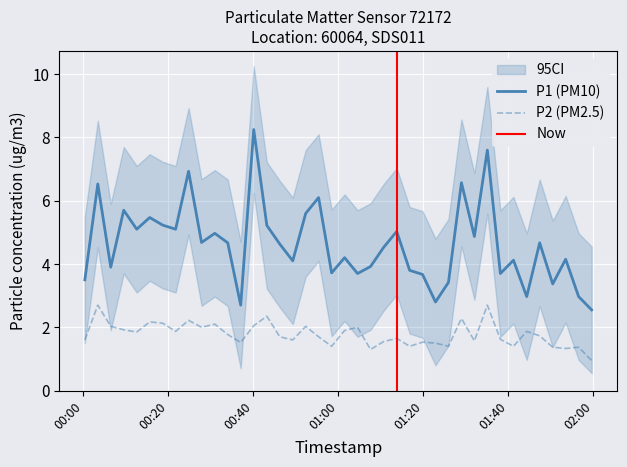

Reading left to right, list all the values displayed in this chart.

P1: 2023-03-14T00:00:19=3.5	2023-03-14T00:03:22=6.5	2023-03-14T00:06:25=3.9	2023-03-14T00:09:28=5.7	2023-03-14T00:12:32=5.1	2023-03-14T00:15:35=5.5	2023-03-14T00:18:38=5.2	2023-03-14T00:21:41=5.1	2023-03-14T00:24:44=6.9	2023-03-14T00:27:47=4.7	2023-03-14T00:30:54=5.0	2023-03-14T00:33:57=4.7	2023-03-14T00:37:00=2.7	2023-03-14T00:40:04=8.2	2023-03-14T00:43:09=5.2	2023-03-14T00:46:12=4.6	2023-03-14T00:49:15=4.1	2023-03-14T00:52:18=5.6	2023-03-14T00:55:20=6.1	2023-03-14T00:58:24=3.7	2023-03-14T01:01:27=4.2	2023-03-14T01:04:30=3.7	2023-03-14T01:07:33=3.9	2023-03-14T01:10:40=4.5	2023-03-14T01:13:43=5.0	2023-03-14T01:16:46=3.8	2023-03-14T01:19:48=3.7	2023-03-14T01:22:51=2.8	2023-03-14T01:25:54=3.4	2023-03-14T01:28:57=6.6	2023-03-14T01:32:00=4.9	2023-03-14T01:35:03=7.6	2023-03-14T01:38:07=3.7	2023-03-14T01:41:12=4.1	2023-03-14T01:44:19=3.0	2023-03-14T01:47:22=4.7	2023-03-14T01:50:26=3.4	2023-03-14T01:53:29=4.2	2023-03-14T01:56:32=3.0	2023-03-14T01:59:36=2.5
P2: 2023-03-14T00:00:19=1.6	2023-03-14T00:03:22=2.7	2023-03-14T00:06:25=2.0	2023-03-14T00:09:28=1.9	2023-03-14T00:12:32=1.9	2023-03-14T00:15:35=2.2	2023-03-14T00:18:38=2.1	2023-03-14T00:21:41=1.9	2023-03-14T00:24:44=2.2	2023-03-14T00:27:47=2.0	2023-03-14T00:30:54=2.1	2023-03-14T00:33:57=1.8	2023-03-14T00:37:00=1.5	2023-03-14T00:40:04=2.0	2023-03-14T00:43:09=2.4	2023-03-14T00:46:12=1.7	2023-03-14T00:49:15=1.6	2023-03-14T00:52:18=2.0	2023-03-14T00:55:20=1.7	2023-03-14T00:58:24=1.4	2023-03-14T01:01:27=1.9	2023-03-14T01:04:30=2.0	2023-03-14T01:07:33=1.3	2023-03-14T01:10:40=1.6	2023-03-14T01:13:43=1.6	2023-03-14T01:16:46=1.4	2023-03-14T01:19:48=1.5	2023-03-14T01:22:51=1.5	2023-03-14T01:25:54=1.4	2023-03-14T01:28:57=2.3	2023-03-14T01:32:00=1.6	2023-03-14T01:35:03=2.7	2023-03-14T01:38:07=1.6	2023-03-14T01:41:12=1.4	2023-03-14T01:44:19=1.9	2023-03-14T01:47:22=1.7	2023-03-14T01:50:26=1.4	2023-03-14T01:53:29=1.3	2023-03-14T01:56:32=1.4	2023-03-14T01:59:36=0.9